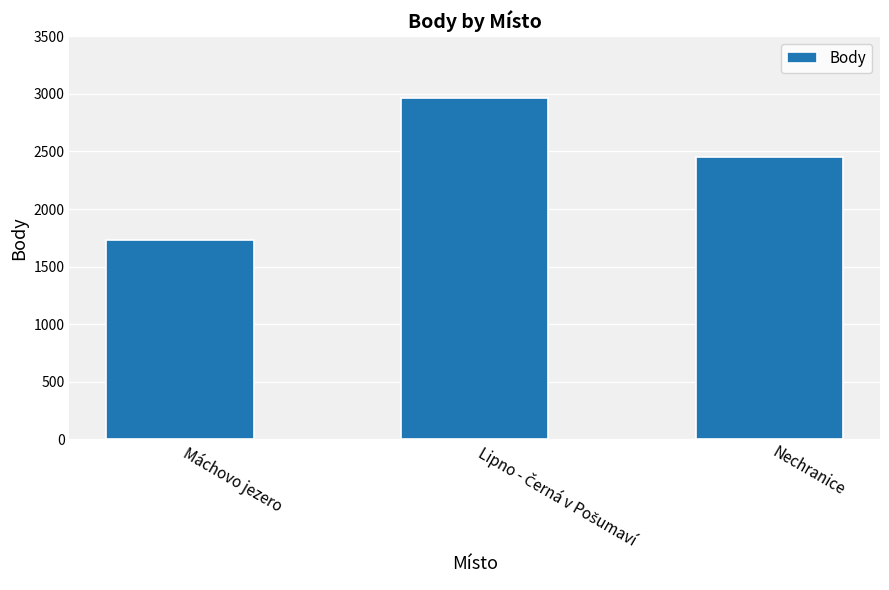

True or false: the data shows 2456 at Nechranice.

True